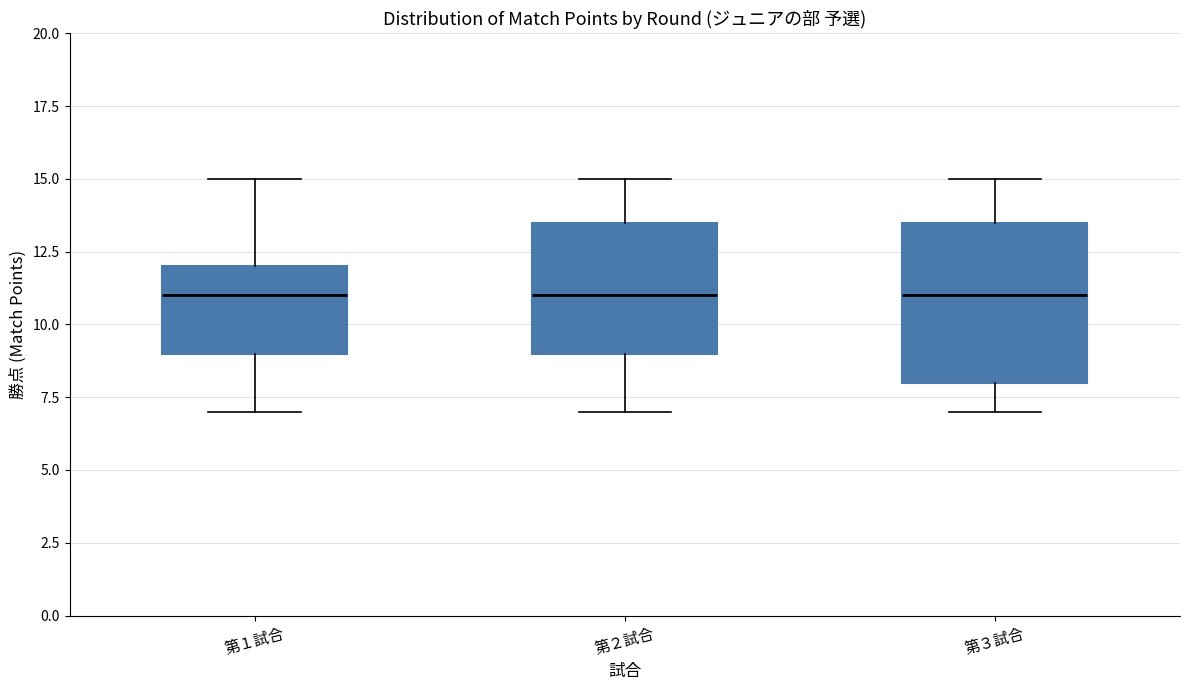

Reading left to right, transcribe this box plot: for each box, give where its median line is, the range the box spans, and where its two whiskers end, as read against the y-axis. The values are not printed on the chart, so give them approximately, as read against the axis.

第１試合: median 11.0, box 9.0 to 12.0, whiskers 7.0 to 15.0
第２試合: median 11.0, box 9.0 to 13.5, whiskers 7.0 to 15.0
第３試合: median 11.0, box 8.0 to 13.5, whiskers 7.0 to 15.0